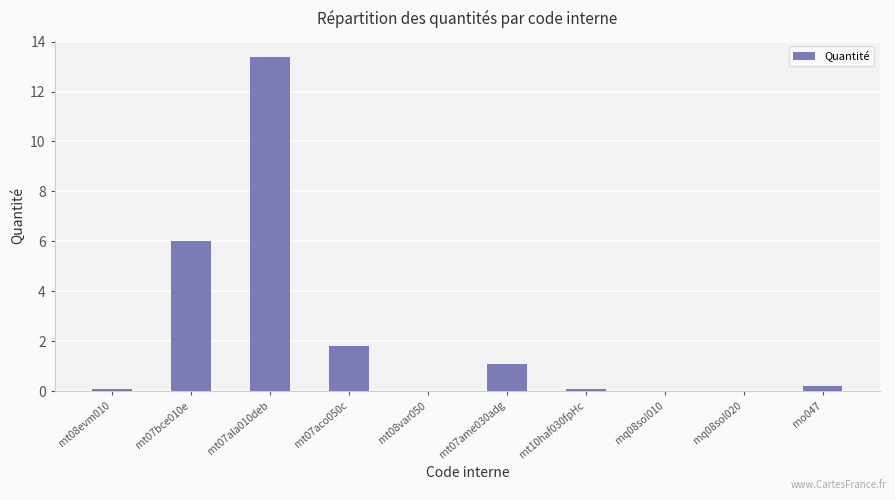

At which category does the chart reach its peak across all series?

mt07ala010deb